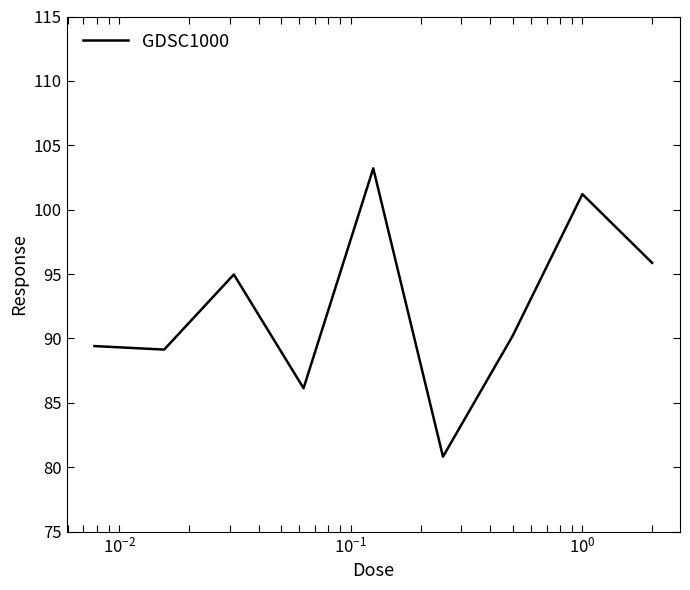

What is the smallest value displayed?

80.8